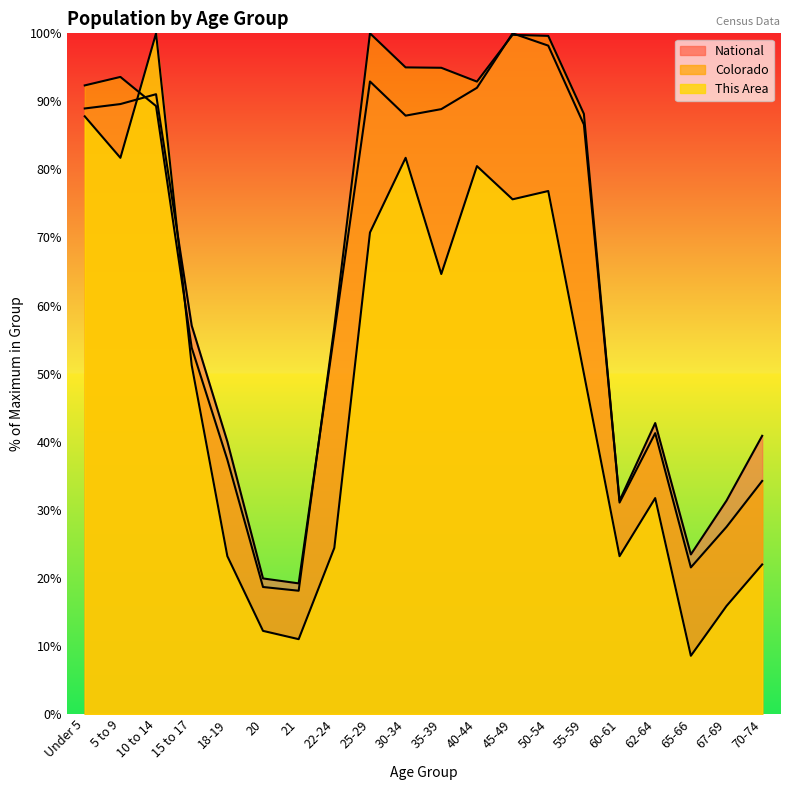

How many intersections are there between Colorado and This Area?

2